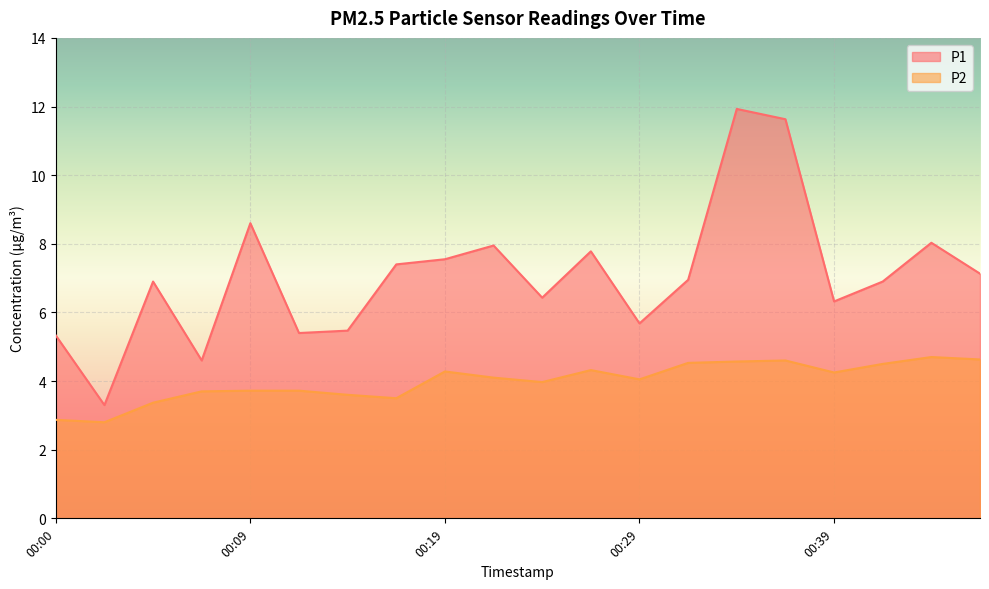

What is the smallest value displayed?

2.8